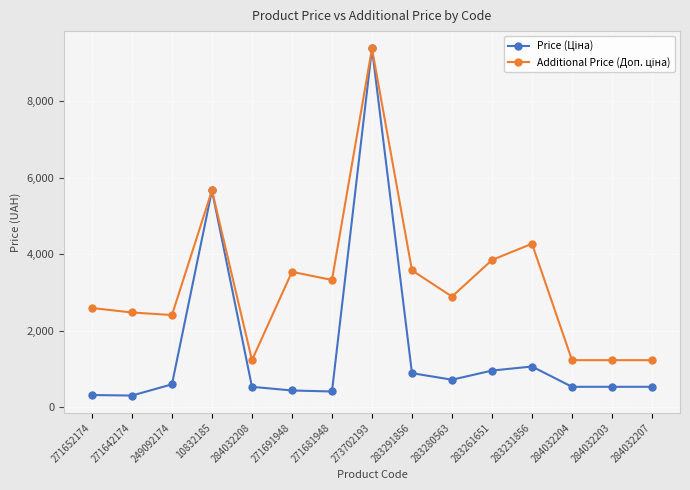

Which label corresponds to the largest value in the chart?

273702193